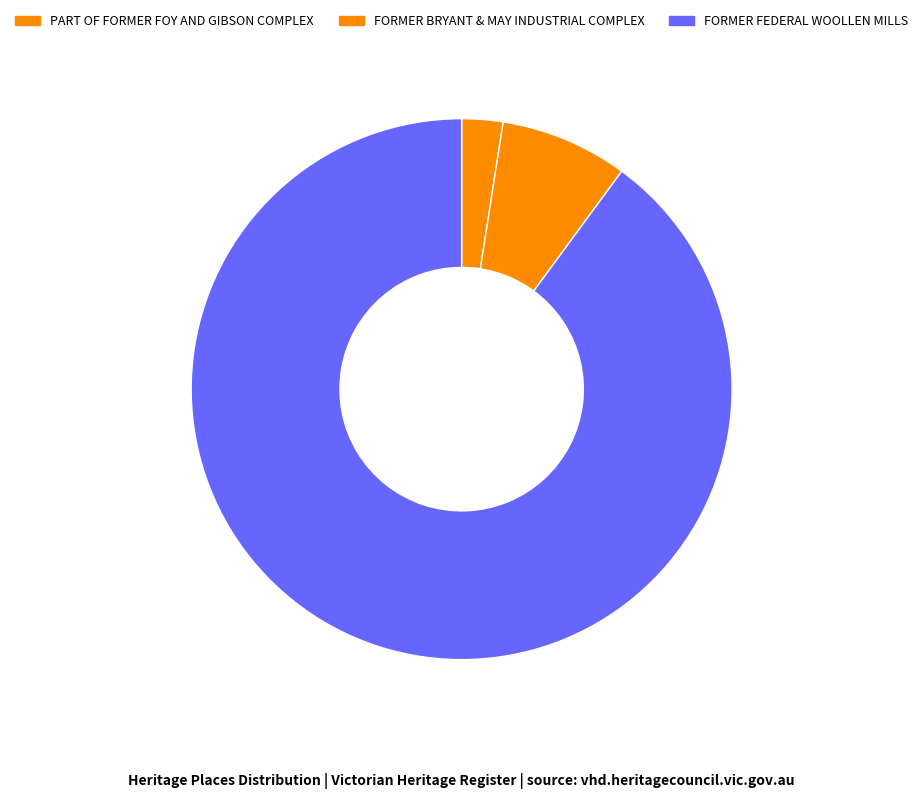

Which slice is the largest?

FORMER FEDERAL WOOLLEN MILLS